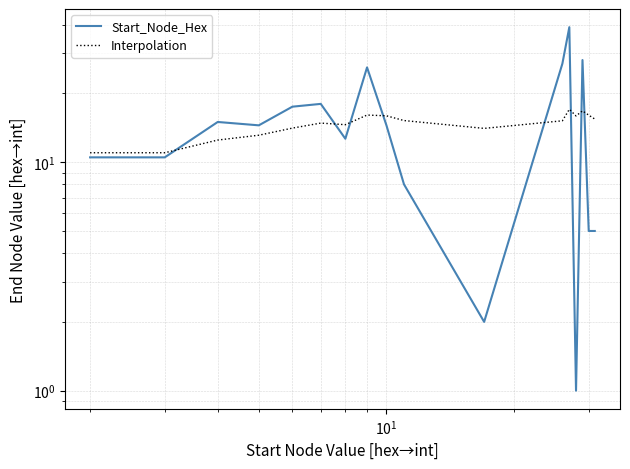

What are all the series names shown in the legend?

Start_Node_Hex, Interpolation